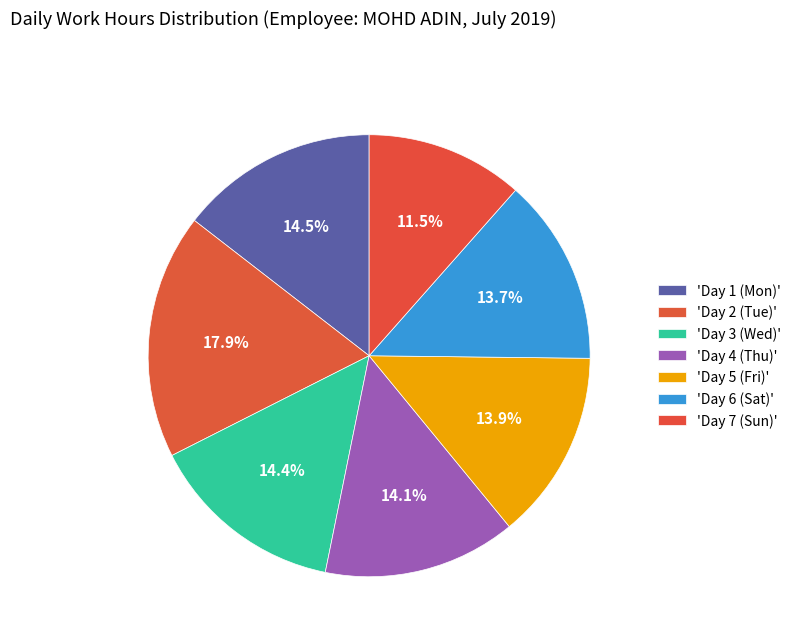

Count the number of slices in the pie.

7